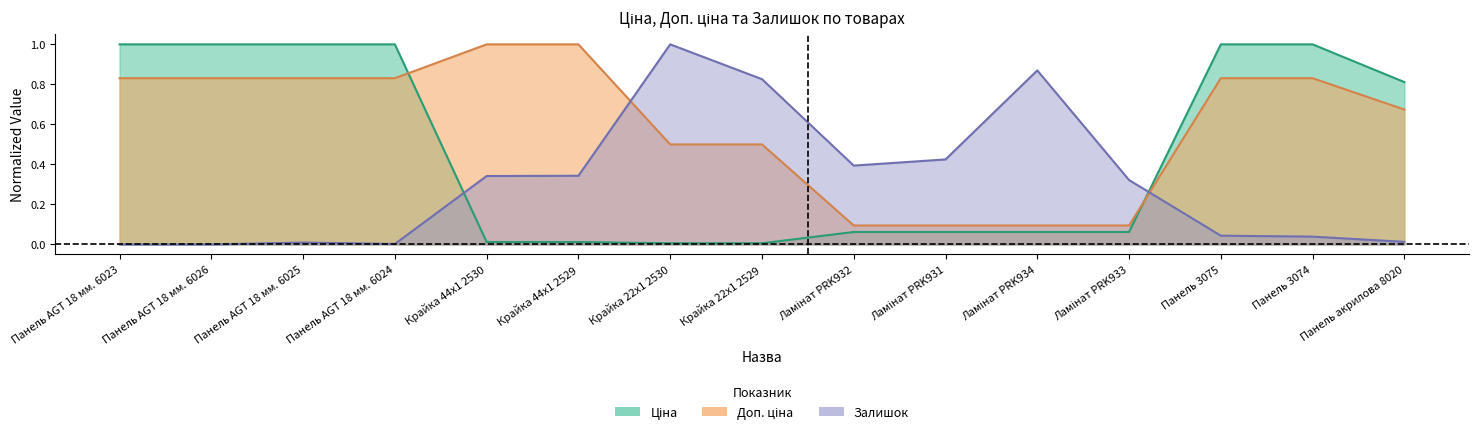

True or false: Залишок and Ціна cross at least once.

True